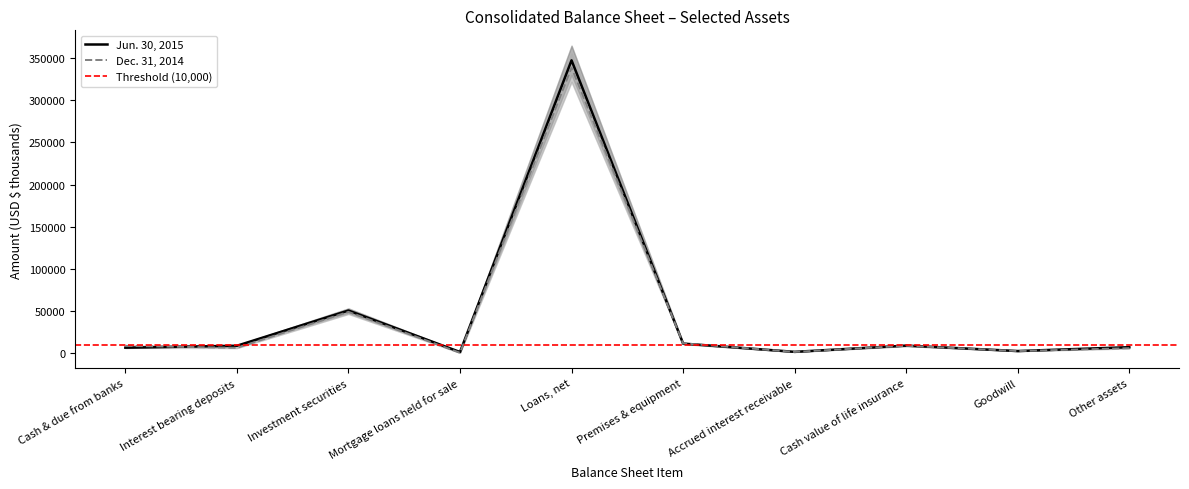

What is the difference between the highest and lowest values at Accrued interest receivable?

98